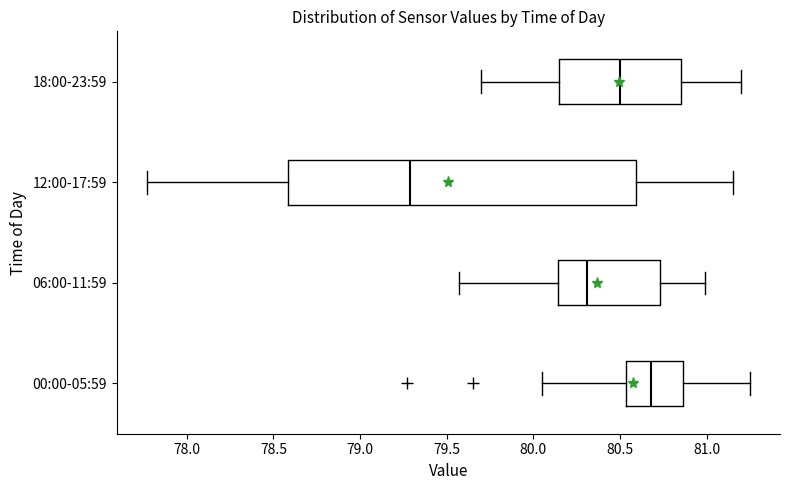

Reading bottom to top, read every box against the x-axis: the position of its median line, the range the box covers, and the ends of its whiskers. The values are not printed on the chart, so give them approximately, as read against the axis.

00:00-05:59: median 80.70, box 80.55 to 80.85, whiskers 80.05 to 81.25
06:00-11:59: median 80.30, box 80.15 to 80.75, whiskers 79.55 to 81.00
12:00-17:59: median 79.30, box 78.60 to 80.60, whiskers 77.75 to 81.15
18:00-23:59: median 80.50, box 80.15 to 80.85, whiskers 79.70 to 81.20